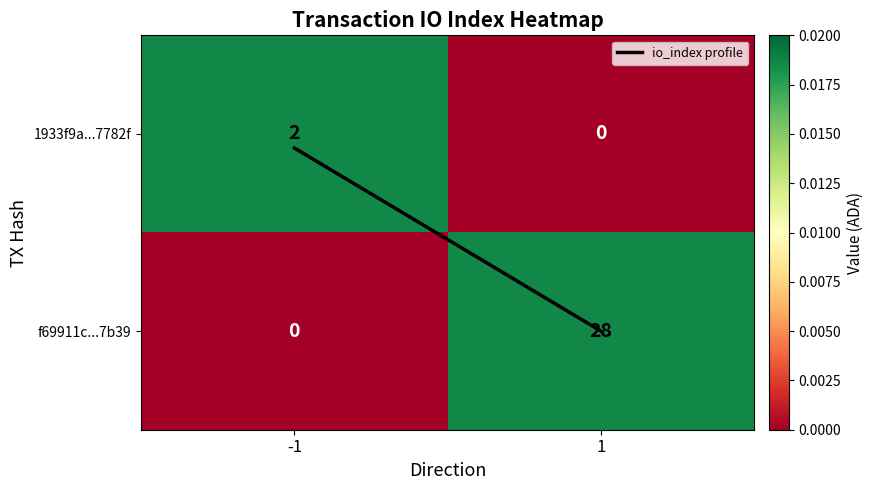

Is it true that 1933f9a...7782f equals 3 at -1?

False